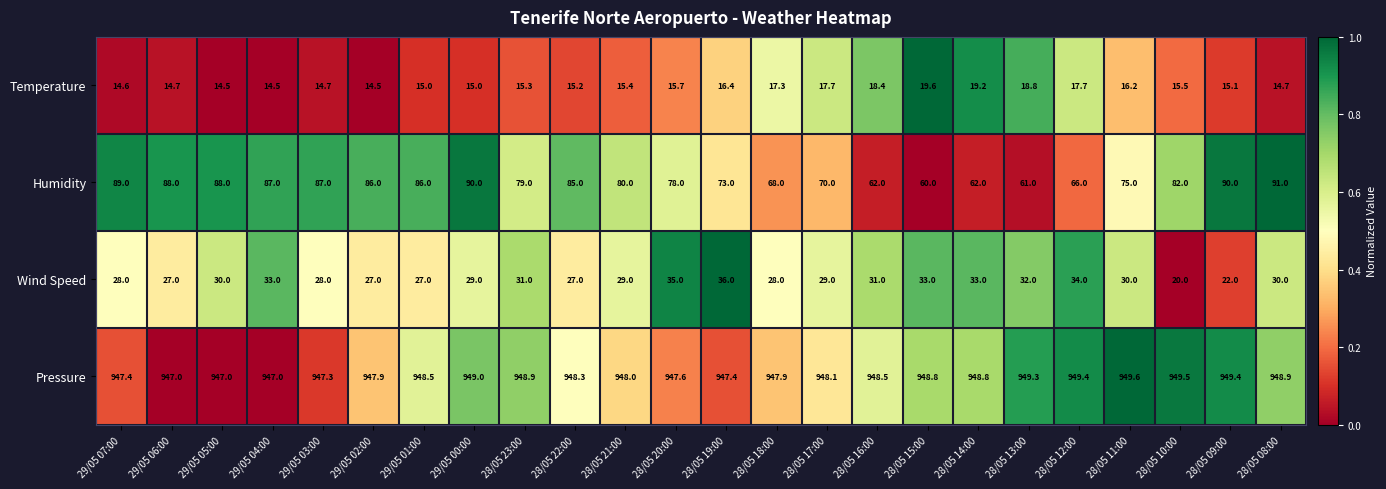

The value of Pressure at 28/05 19:00 is 1583.4. True or false?

False